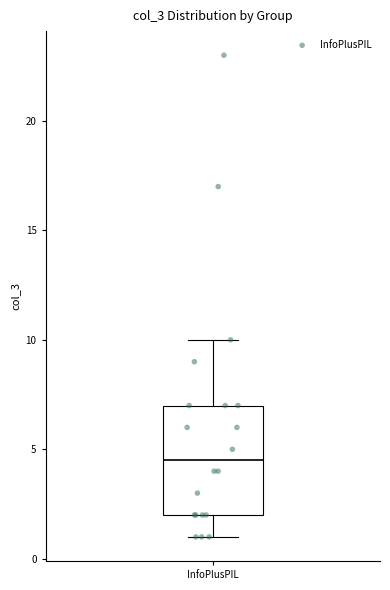

Transcribe this box plot: give where the median line is, the range the box spans, and where the two whiskers end, as read against the y-axis. The values are not printed on the chart, so give them approximately, as read against the axis.

median 4.5, box 2.0 to 7.0, whiskers 1.0 to 10.0